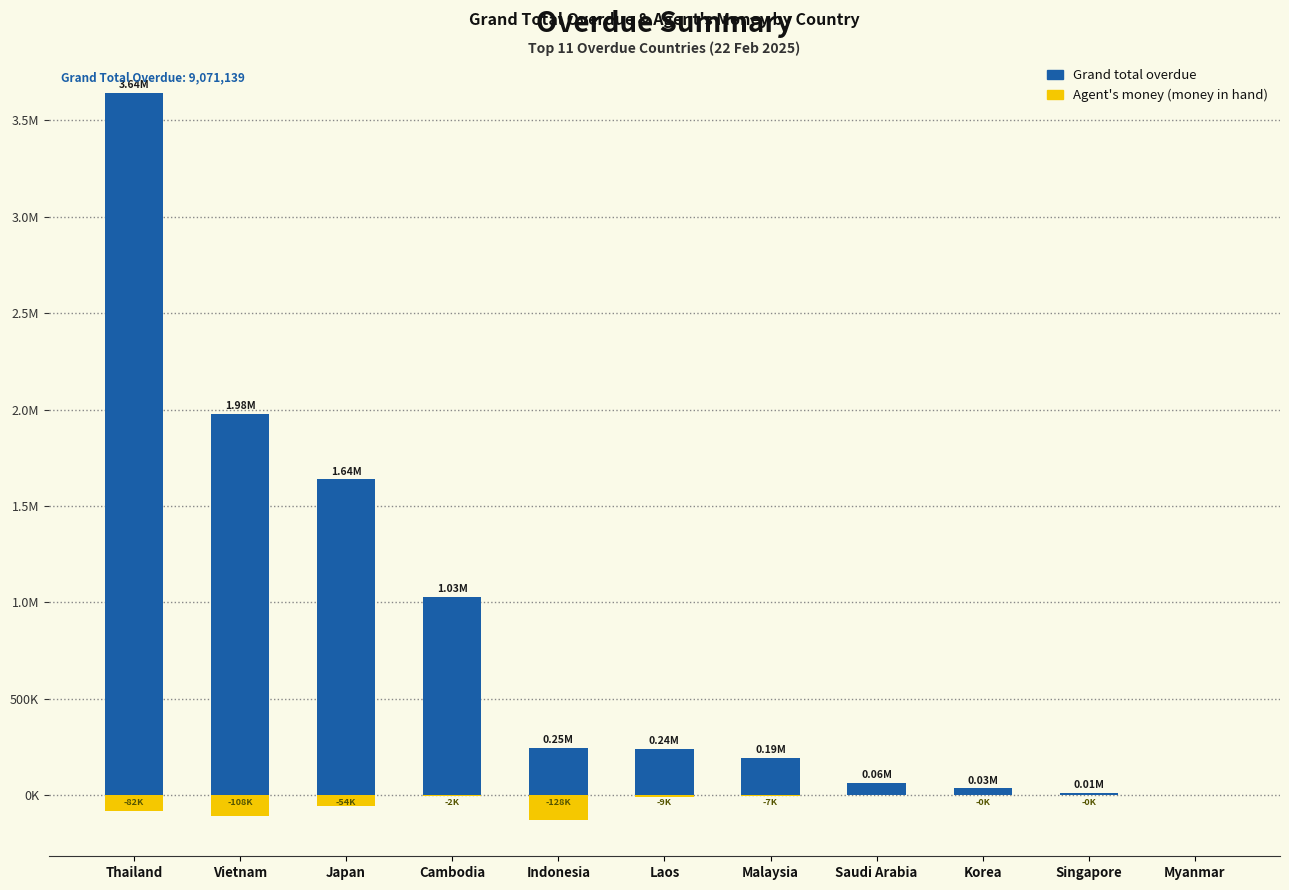

List the labels in order of Grand total overdue value, smallest first.

Myanmar, Singapore, Korea, Saudi Arabia, Malaysia, Laos, Indonesia, Cambodia, Japan, Vietnam, Thailand